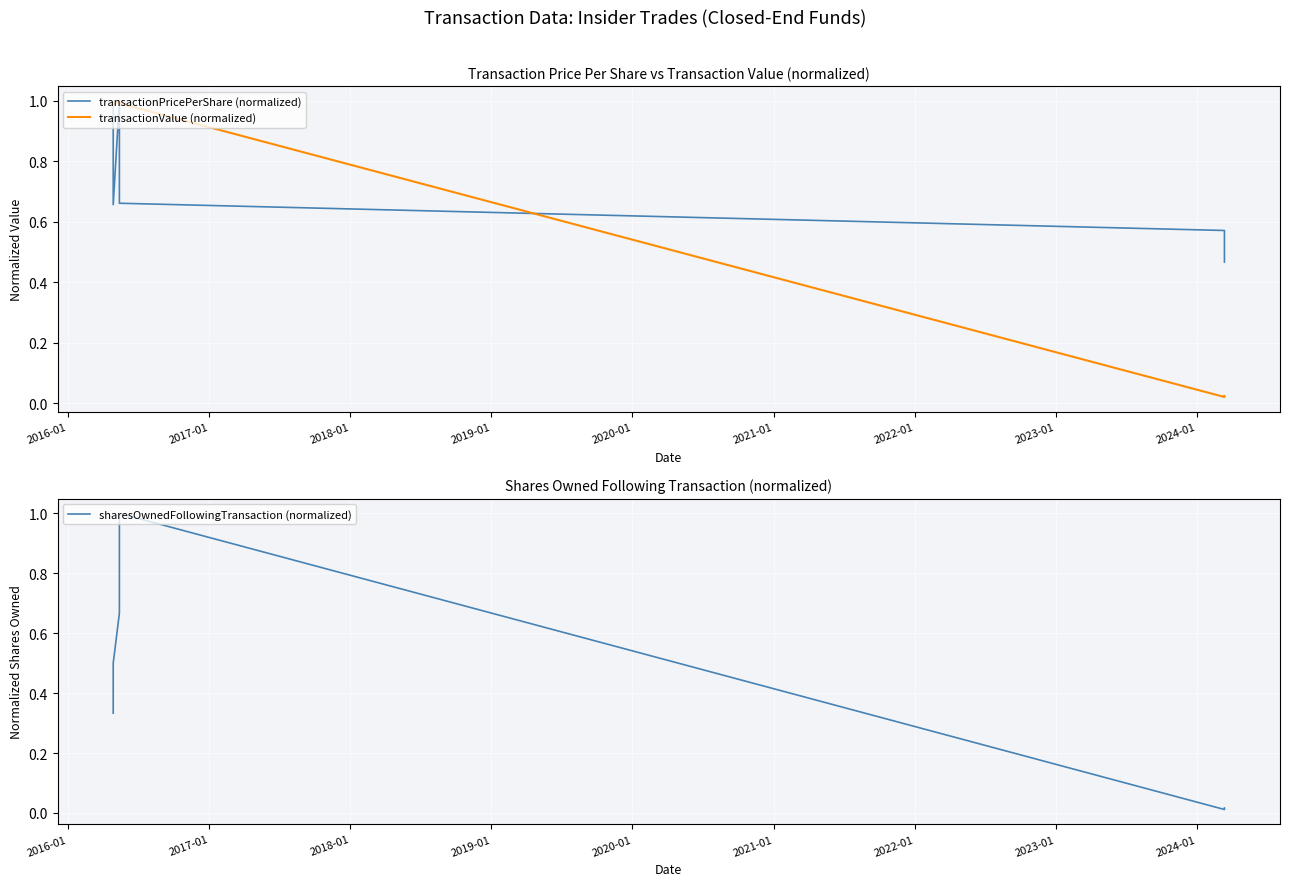

How many series are shown in this chart?

3